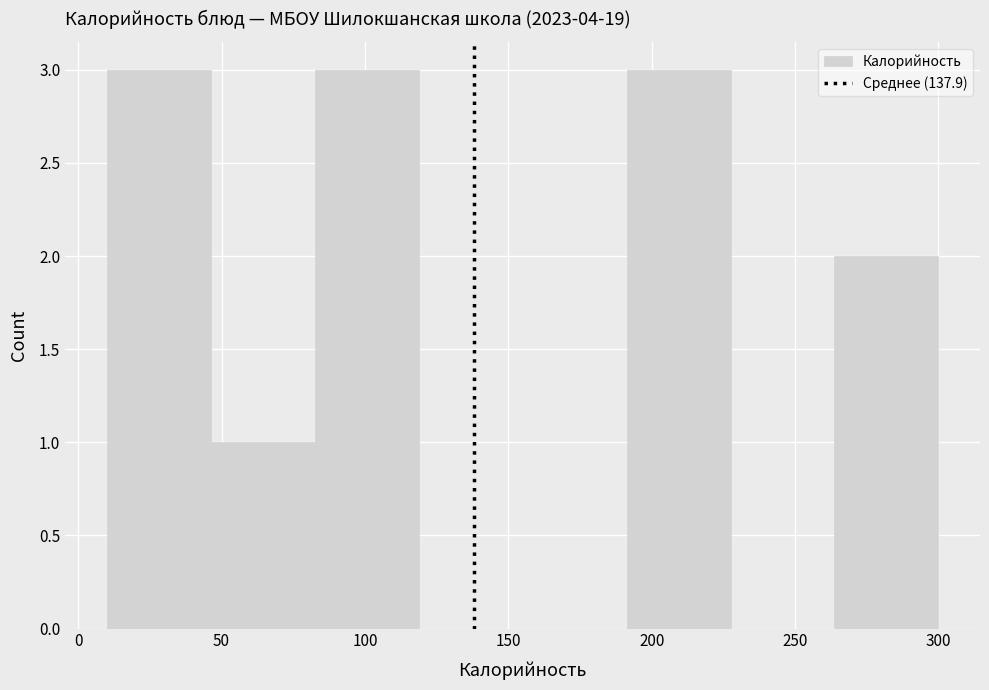

Reading left to right, list every bar in this chart as the range it spans on the x-axis followed by its height. Neither the bar edges nor the heights are printed on the chart, so give them approximately, as read against the axes.

10 to 45: 3
45 to 85: 1
85 to 120: 3
120 to 155: 0
155 to 190: 0
190 to 230: 3
230 to 265: 0
265 to 300: 2